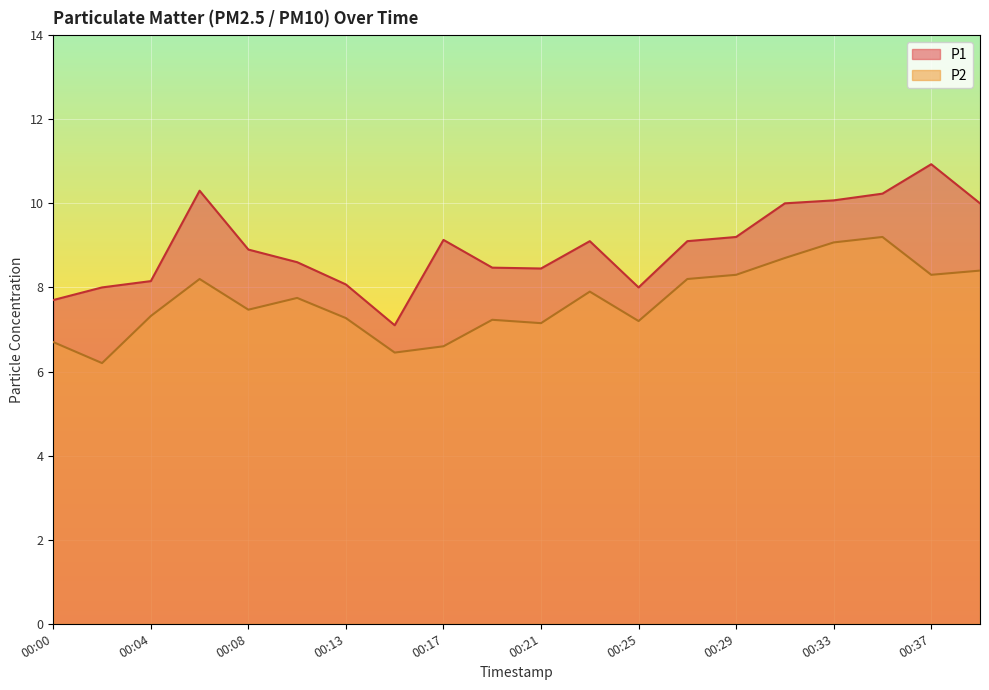

At which label does P2 first exceed 7?

00:04